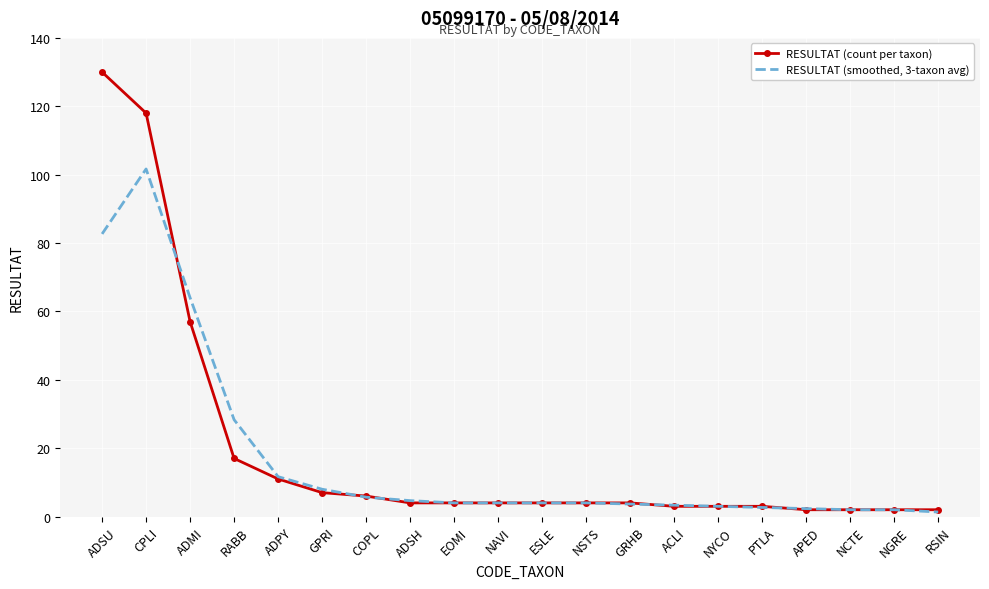

Which series has the largest range (max minus min)?

RESULTAT (count per taxon)